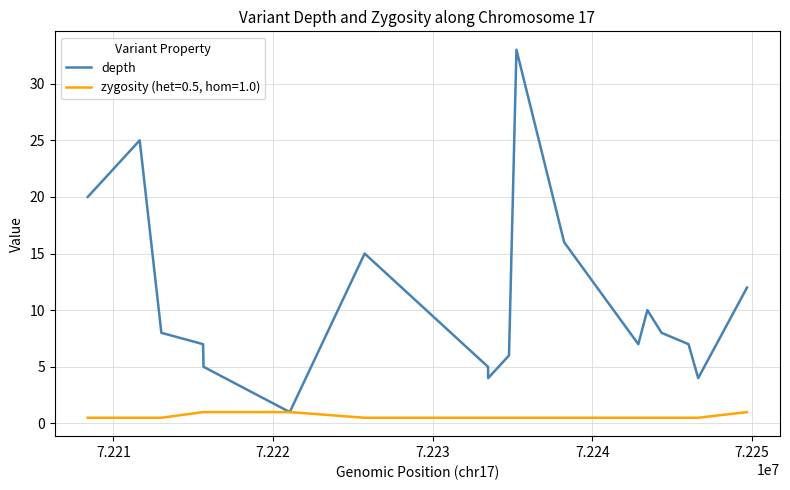

Rank the series by their average value, from lowest to highest.

zygosity (het=0.5, hom=1.0), depth